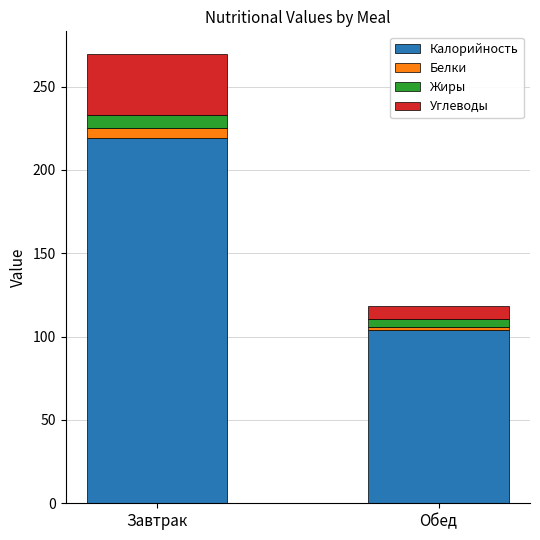

What is the minimum value for Калорийность?

104.0